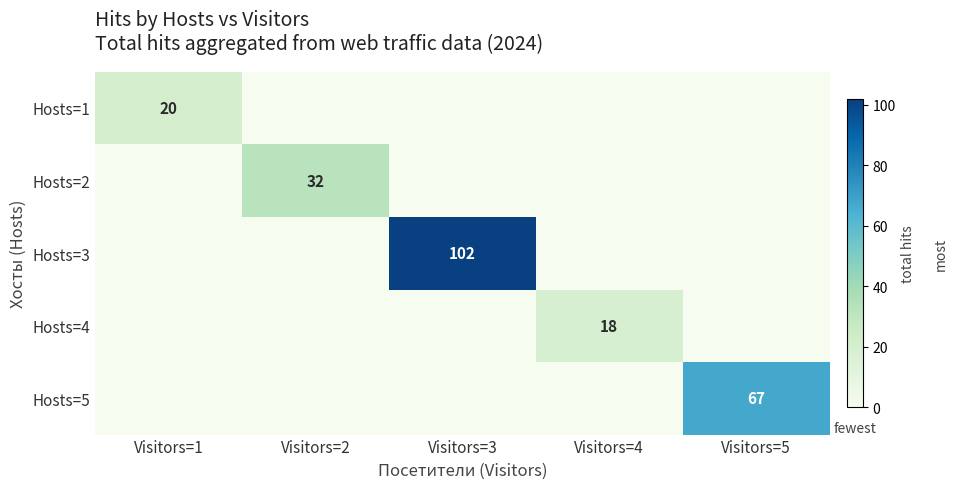

True or false: Hosts=4 has a value of 18 at Visitors=4.

True